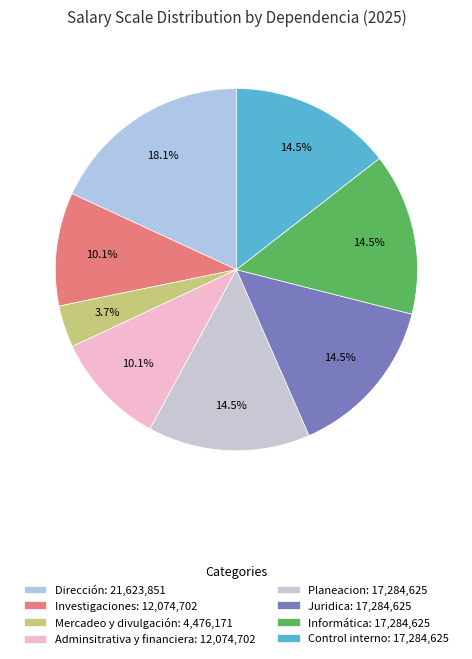

To the nearest percent, what is the difference between the largest and smallest slice percentages?

14%